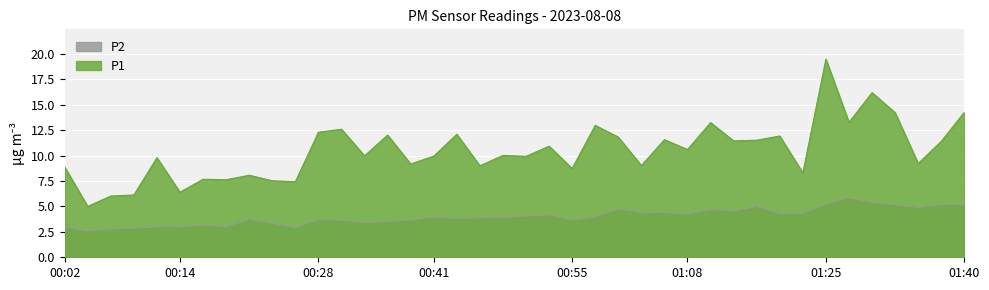

In P1, how many points are higher than both neighbors (excluding endpoints)?

14